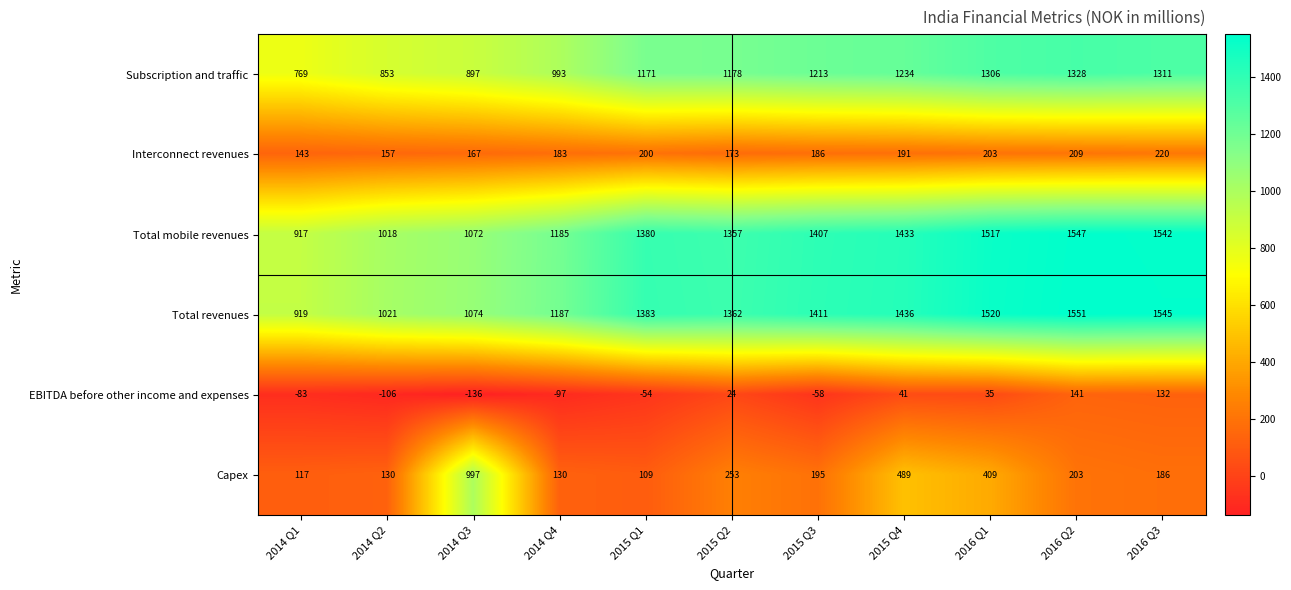

List the series in order of their peak value, lowest first.

EBITDA before other income and expenses, Interconnect revenues, Capex, Subscription and traffic, Total mobile revenues, Total revenues